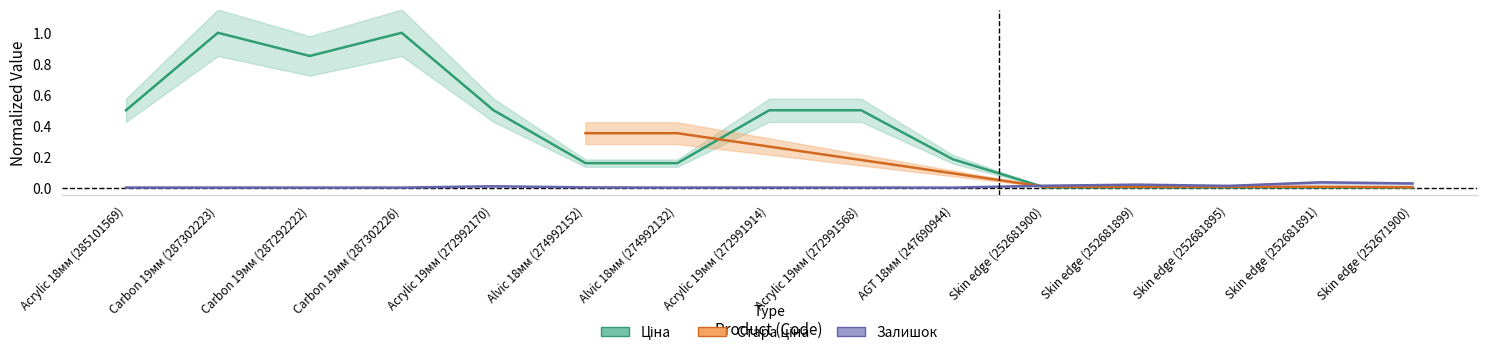

Which category has the lowest value in the залишок series?

AGT 18мм (247690944)